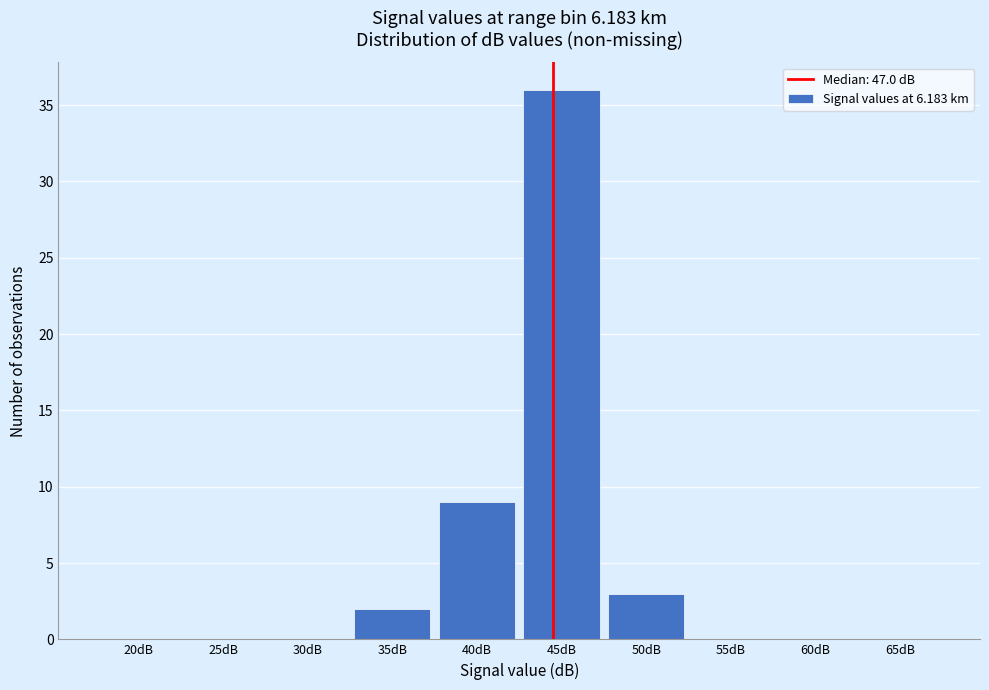

Reading right to left, what are all the values shown in this chart?

65dB=0	60dB=0	55dB=0	50dB=3	45dB=36	40dB=9	35dB=2	30dB=0	25dB=0	20dB=0